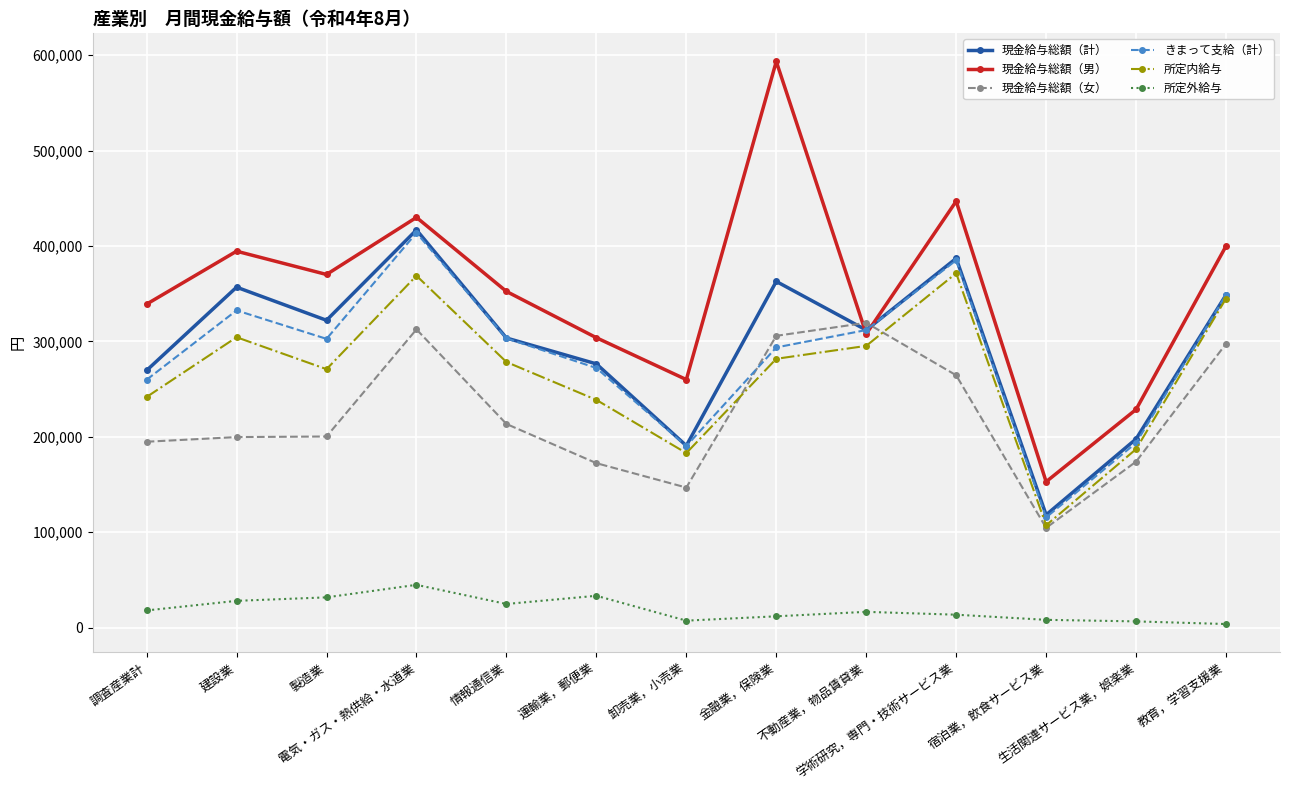

True or false: 現金給与総額（計） and 所定外給与 cross at least once.

False